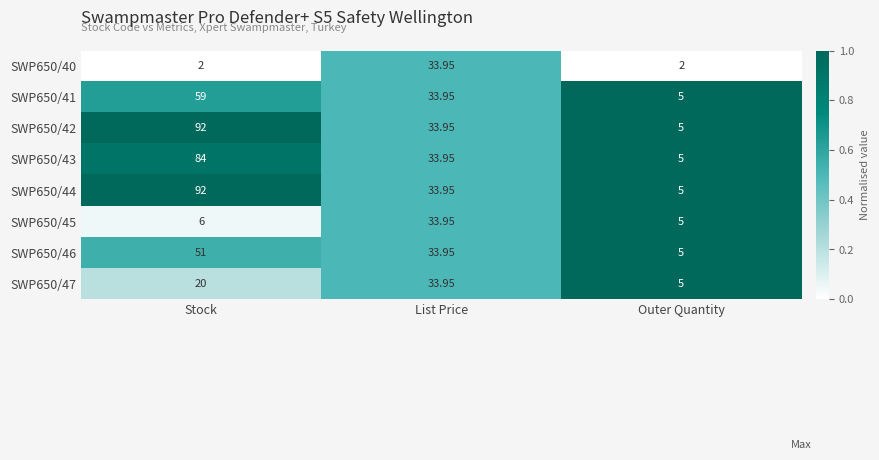

Which category has the highest value across all series?

Stock